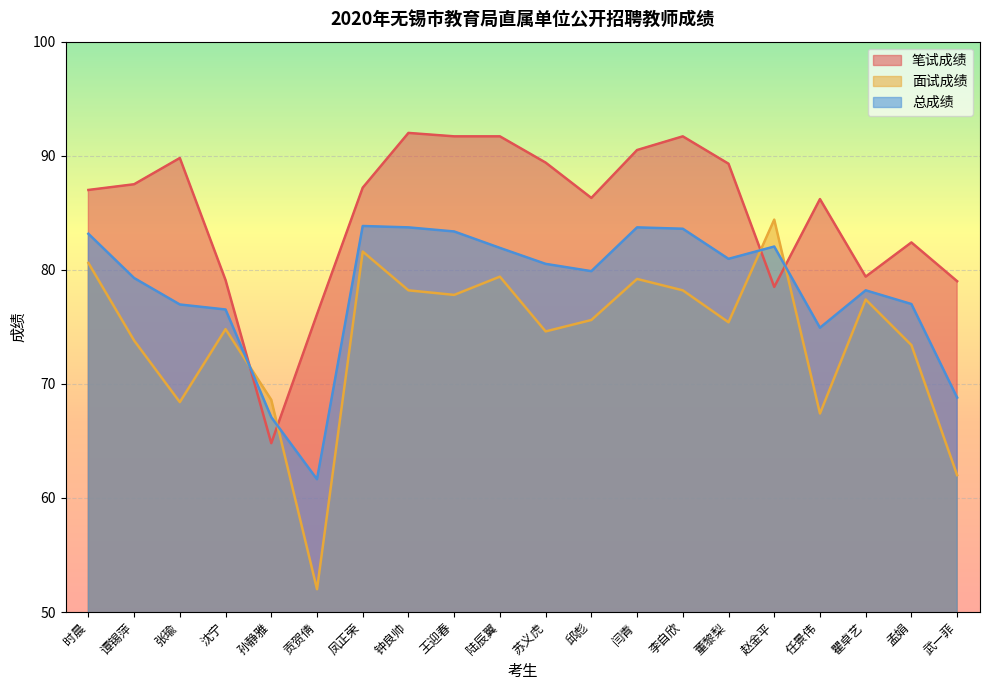

After their last crossing, which series has the higher values: 面试成绩 or 笔试成绩?

笔试成绩